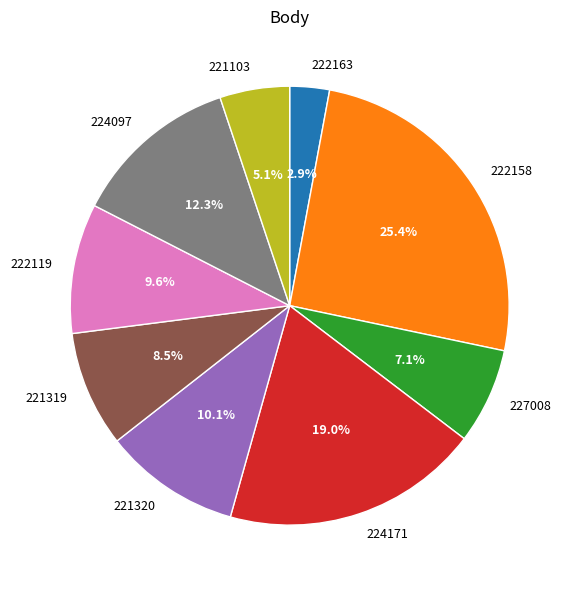

Approximately how many times larger is the value at 227008 compared to 221320?

0.7